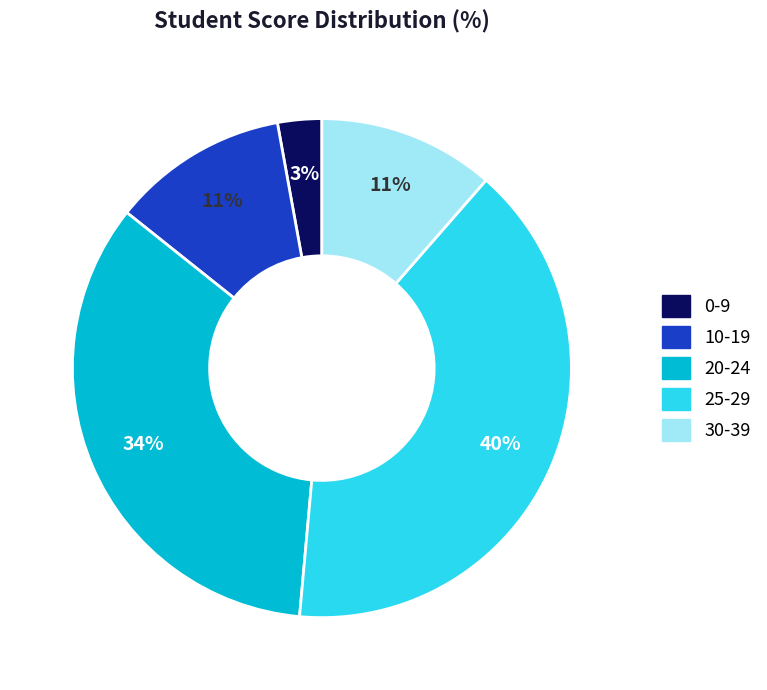

Is it true that 20-24 is 34% of the pie?

True